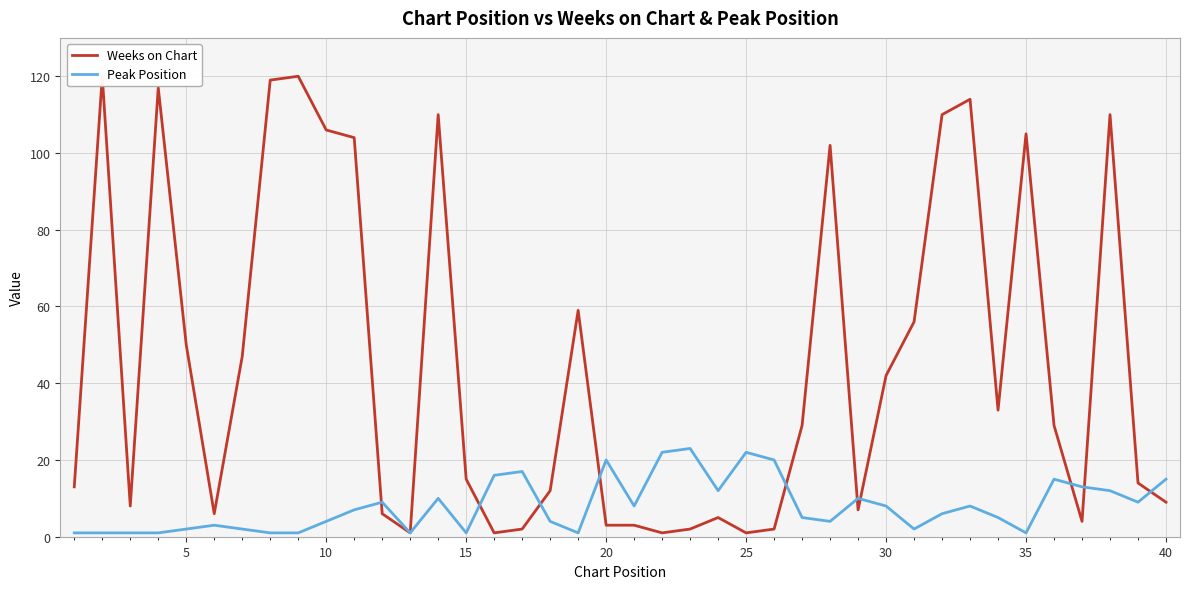

Reading left to right, what are all the values shown in this chart?

Weeks on Chart: 13	120	8	117	50	6	47	119	120	106	104	6	1	110	15	1	2	12	59	3	3	1	2	5	1	2	29	102	7	42	56	110	114	33	105	29	4	110	14	9
Peak Position: 1	1	1	1	2	3	2	1	1	4	7	9	1	10	1	16	17	4	1	20	8	22	23	12	22	20	5	4	10	8	2	6	8	5	1	15	13	12	9	15